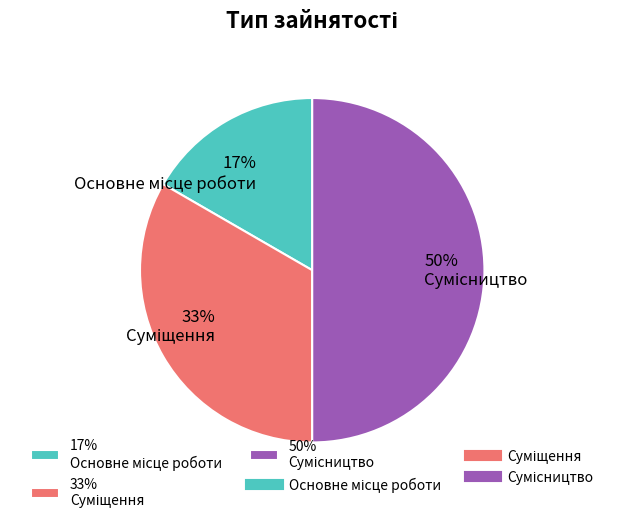

To the nearest percent, what is the difference between the largest and smallest slice percentages?

33%